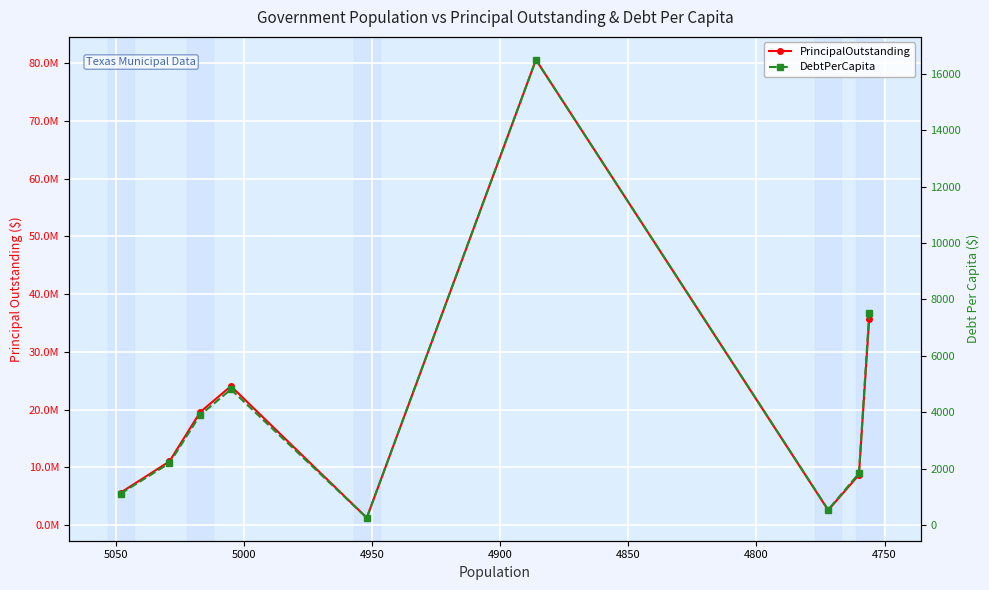

Rank the series at 4850 from highest to lowest value.

PrincipalOutstanding, DebtPerCapita